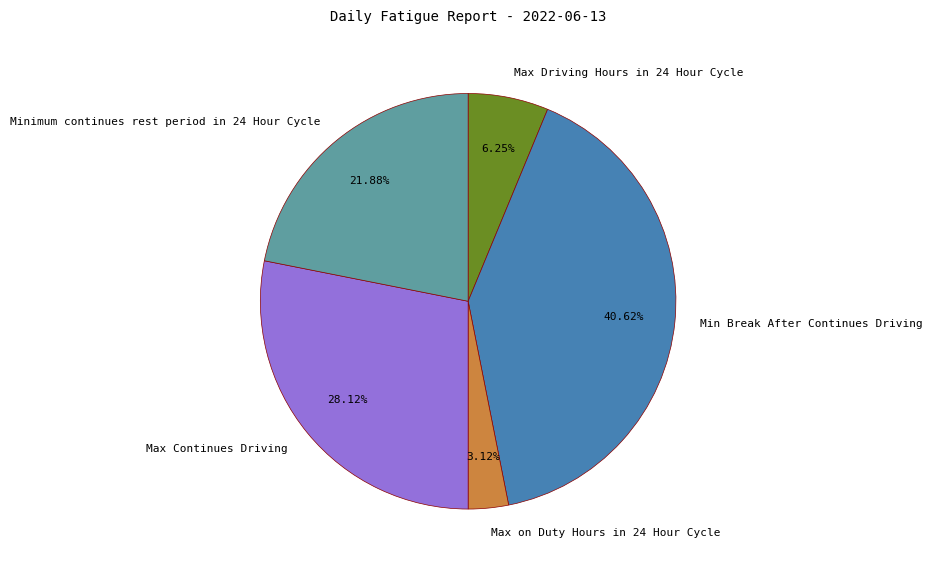

To the nearest percent, what percentage of the pie is Max Driving Hours in 24 Hour Cycle?

6%